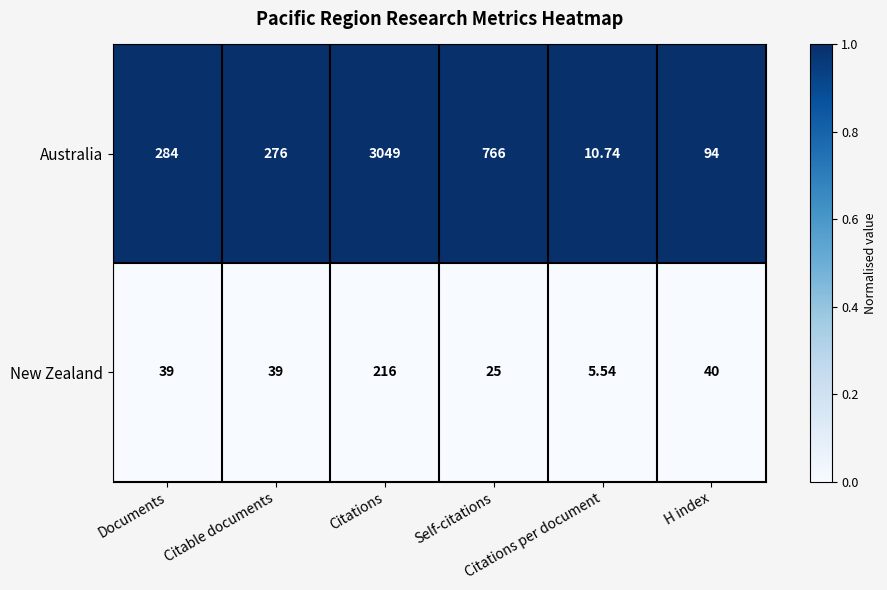

Rank the series by their maximum value, from highest to lowest.

Australia, New Zealand